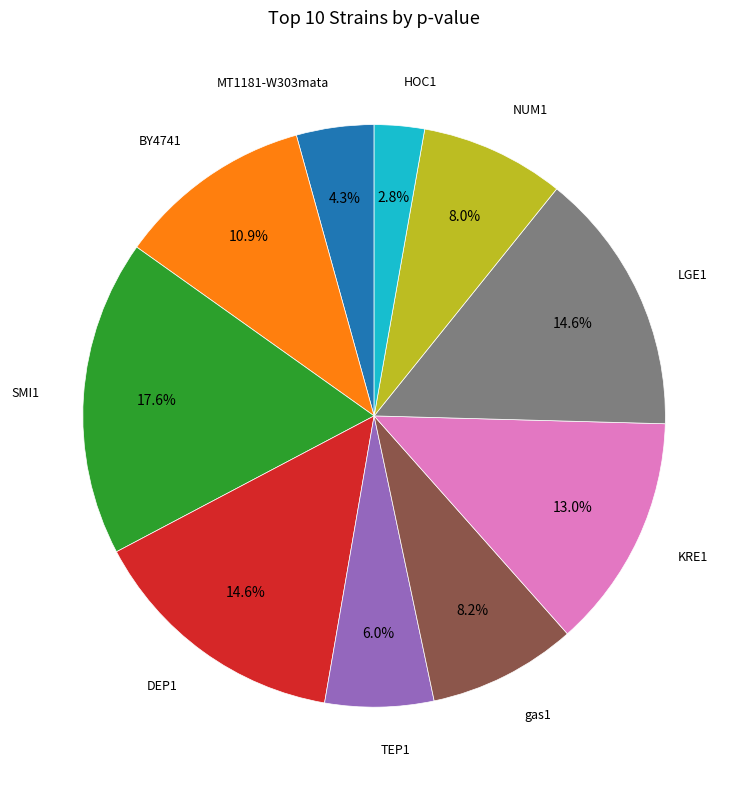

Is there a majority slice in this chart?

No